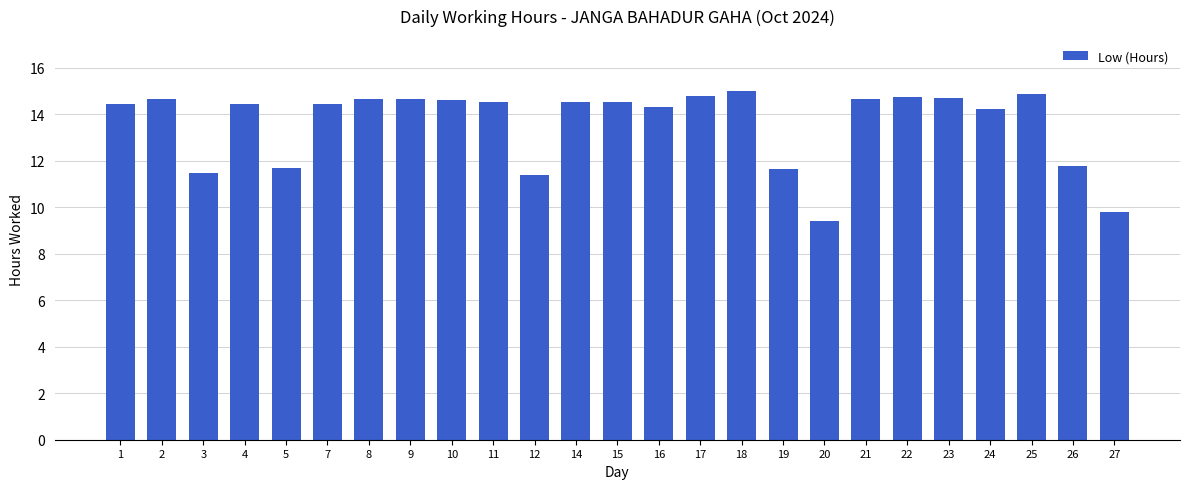

What is the difference between the second highest and second lowest values?

5.1